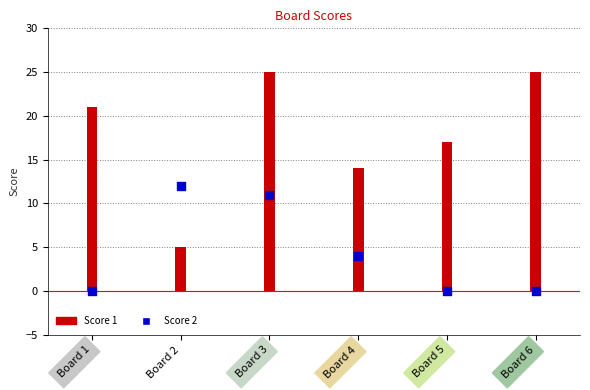

At which category is the sum across all series the highest?

Board 3